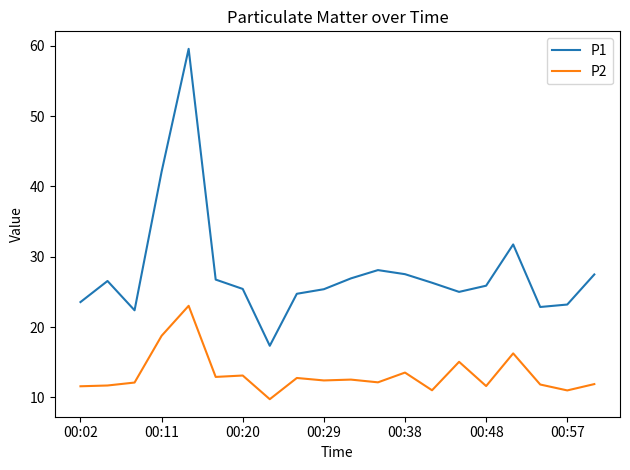

Which series has the largest total across all categories?

P1